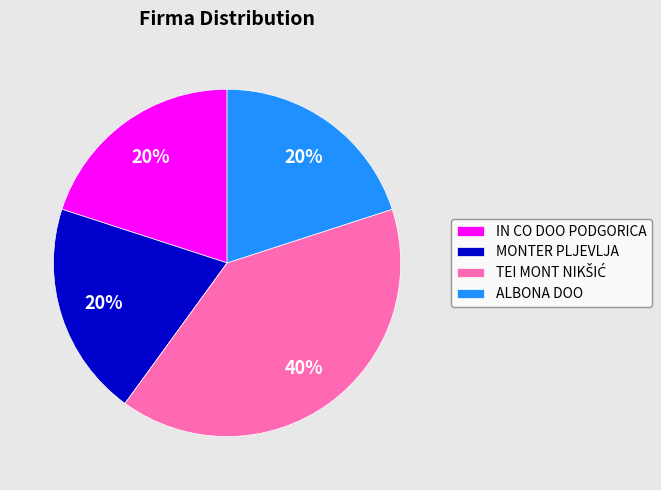

The ALBONA DOO slice represents 13% of the pie. True or false?

False